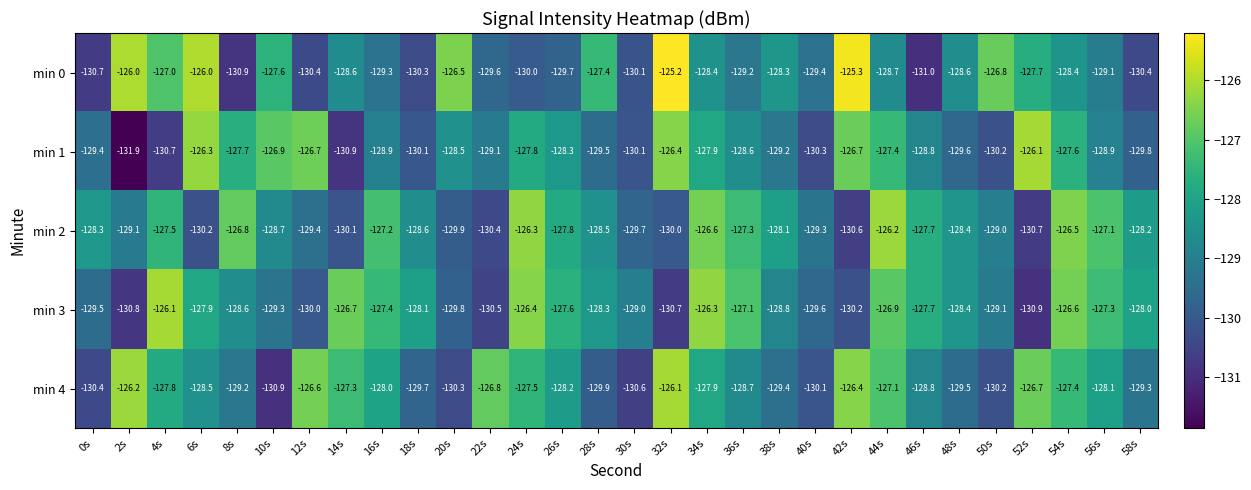

True or false: min 1 has a value of -129.4 at 0s.

True